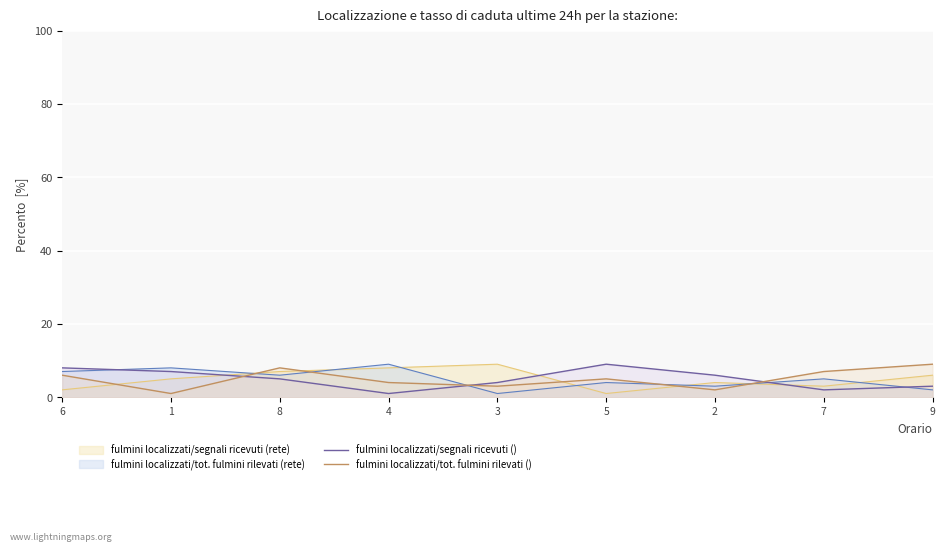

What is the highest value of the fulmini localizzati/tot. fulmini rilevati () series?

9